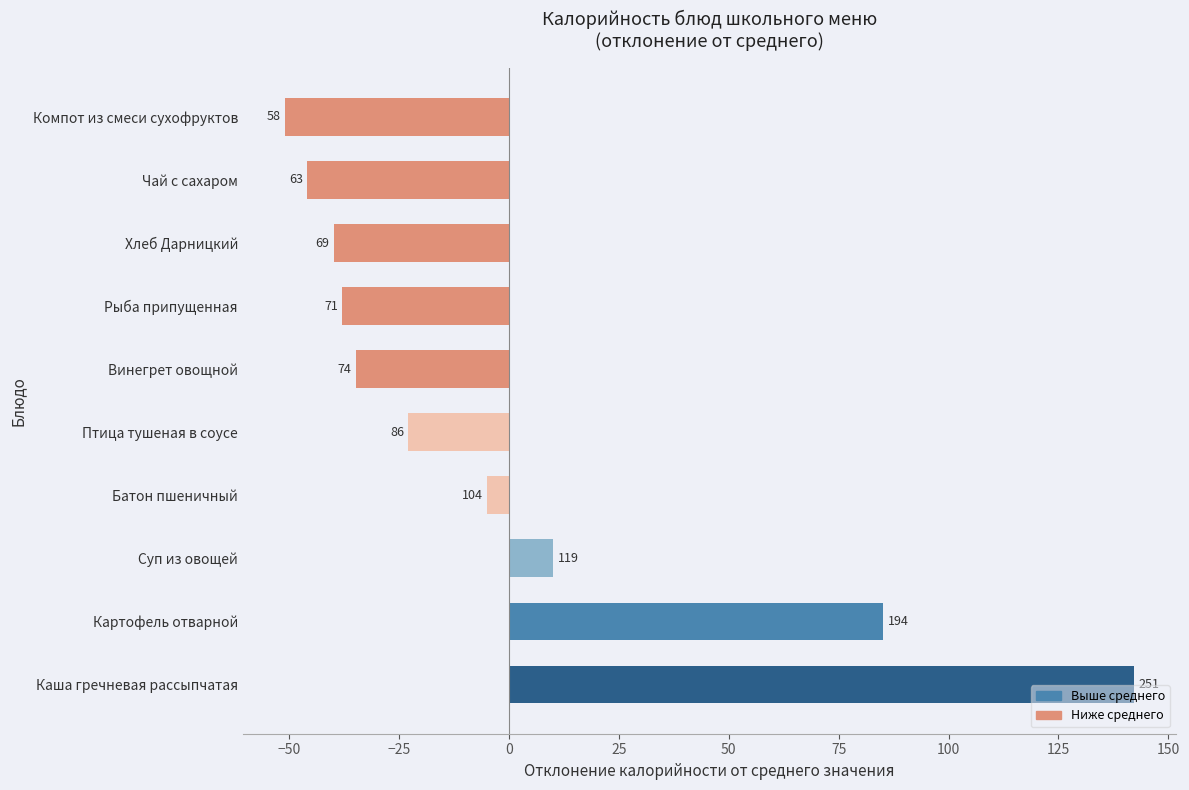

How many bars are there in total?

10